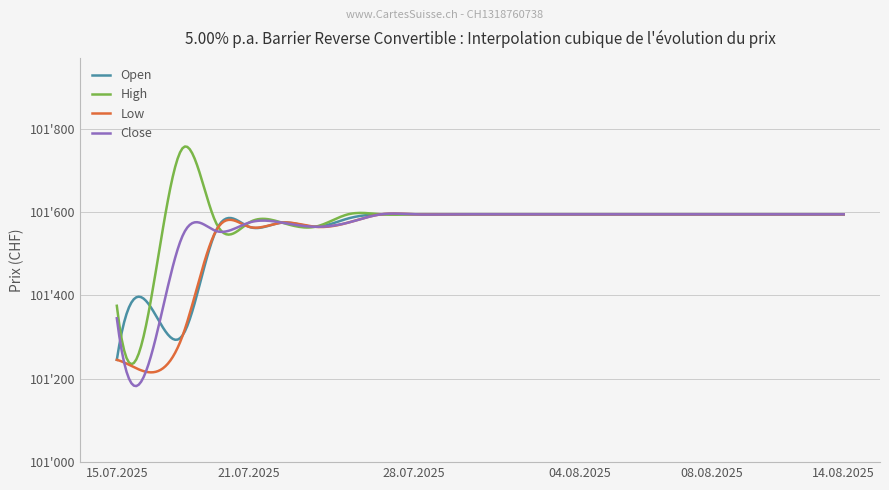

What is the difference between the second highest and minimum values in the Open series?

350